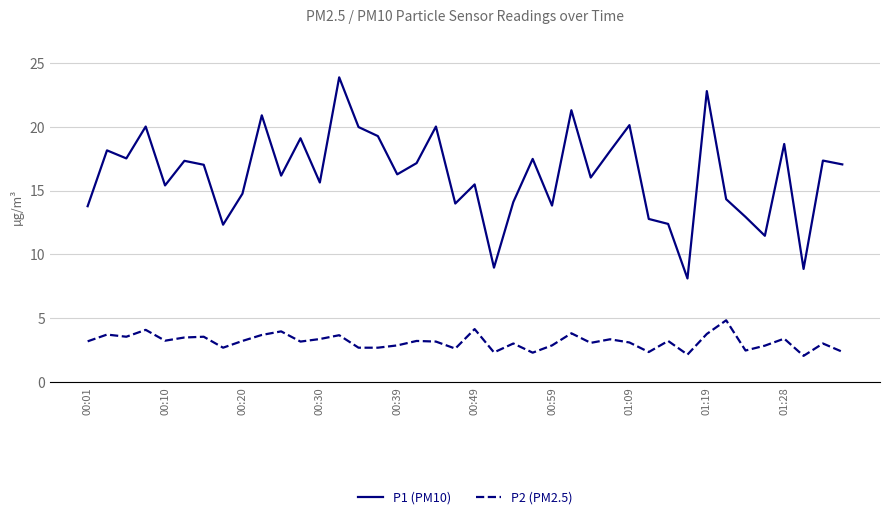

What is the average value of the P2 (PM2.5) series?

3.1